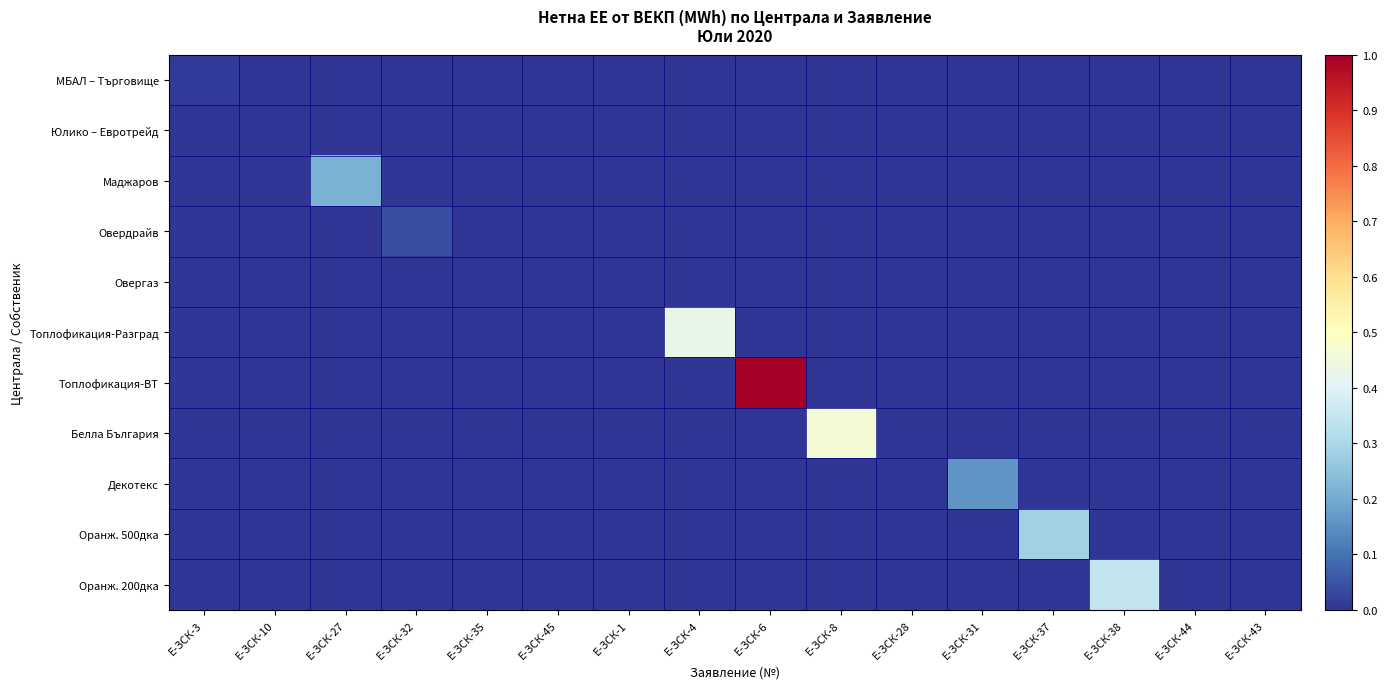

List the series in order of their peak value, lowest first.

Юлико – Евротрейд, Овергаз, МБАЛ – Търговище, Овердрайв, Декотекс, Маджаров, Оранж. 500дка, Оранж. 200дка, Топлофикация-Разград, Белла България, Топлофикация-ВТ